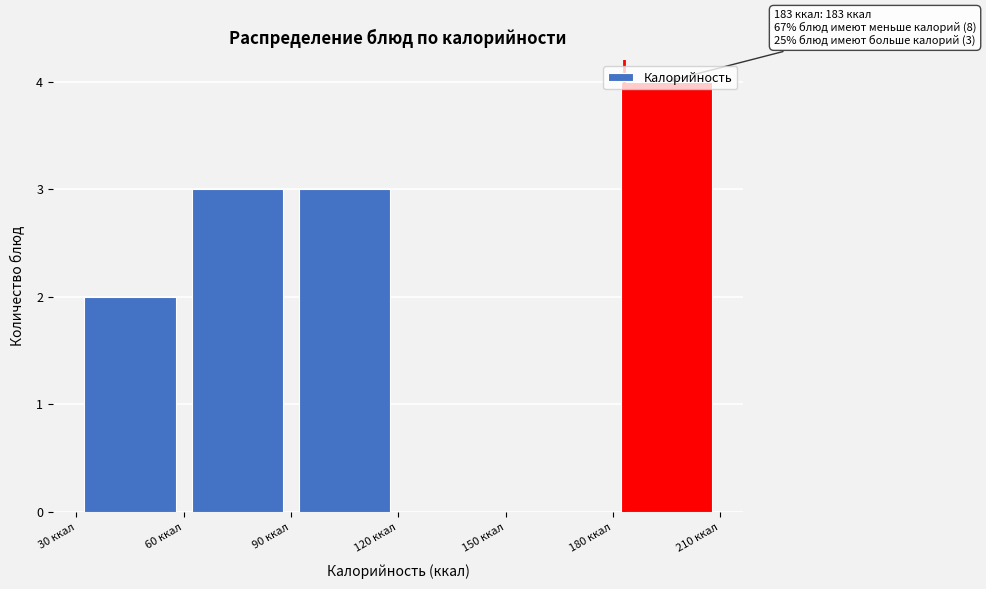

Which range on the x-axis has the tallest bar?

180 to 210